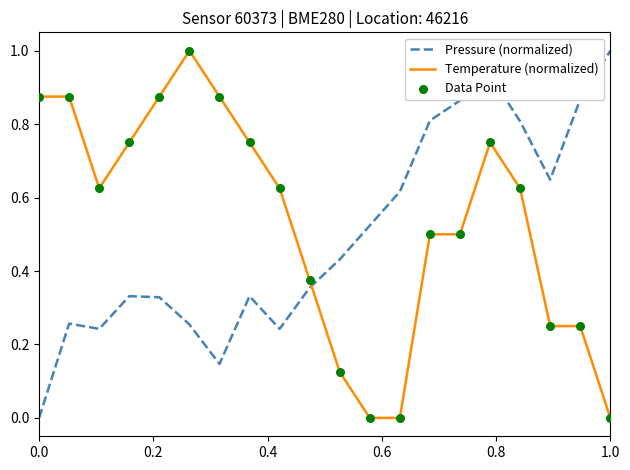

How many intersections are there between Temperature (normalized) and Pressure (normalized)?

1